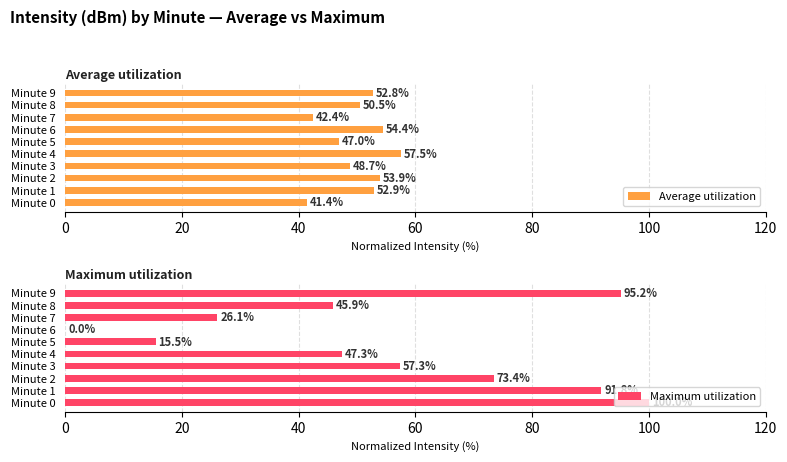

What is the average value of the Average utilization series?

50.1